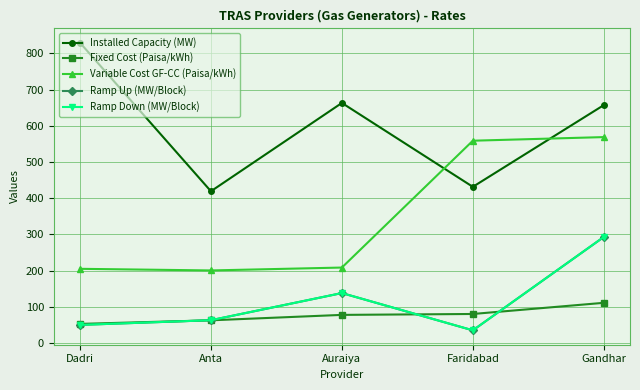

Does the chart have visible grid lines?

Yes